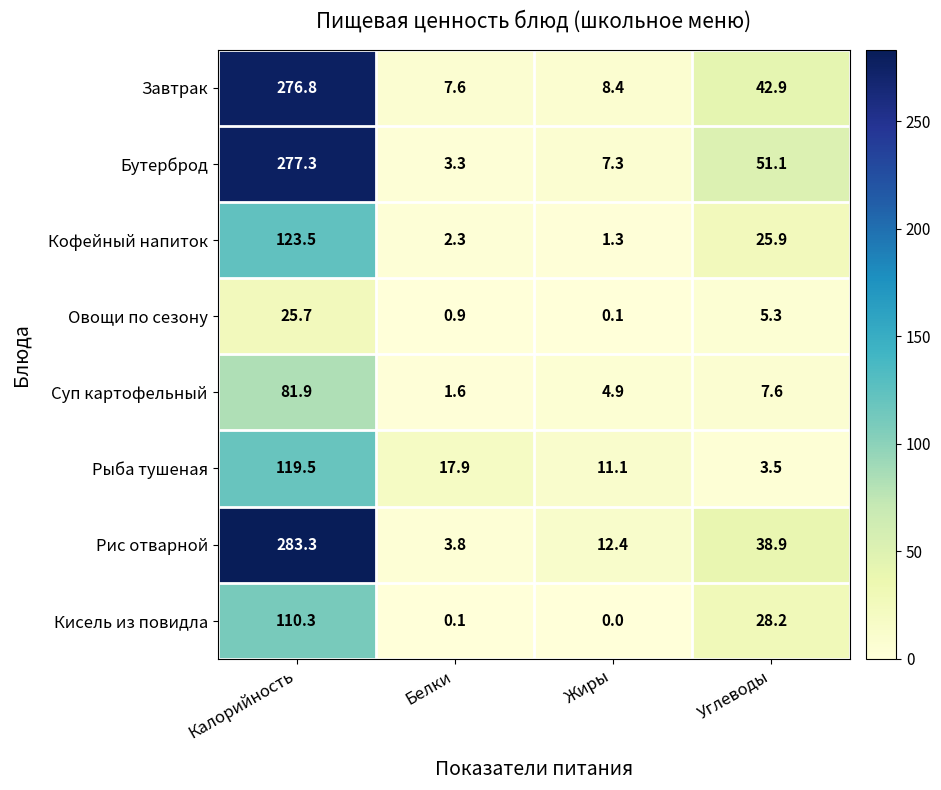

Between Белки and Углеводы, which series saw the biggest shift?

Бутерброд